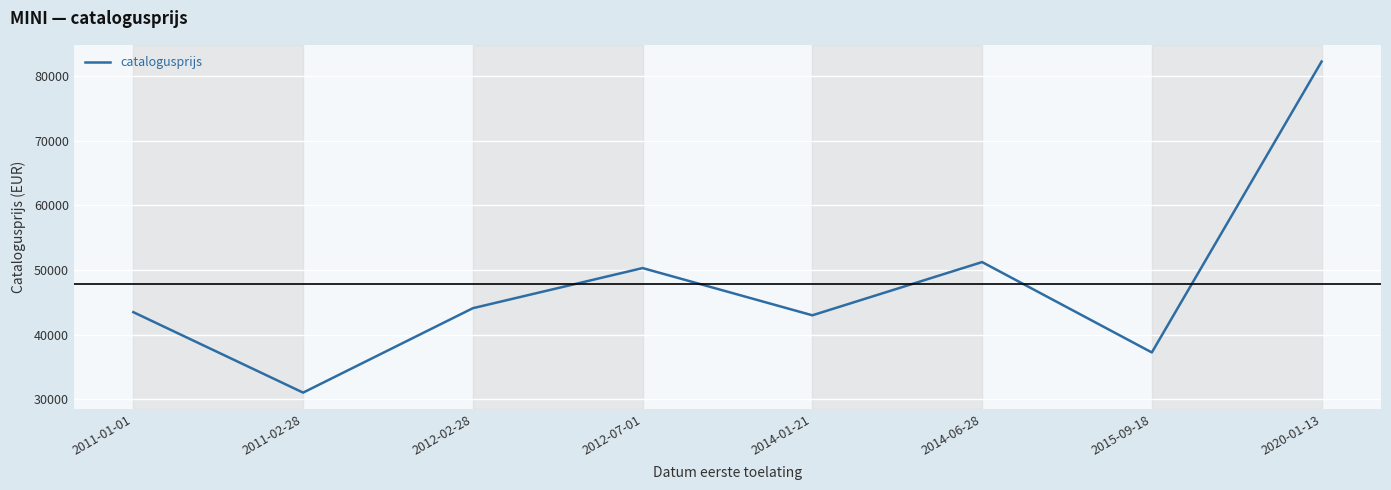

What is the ratio of the value at 2011-01-01 to the value at 2014-01-21?

1.0